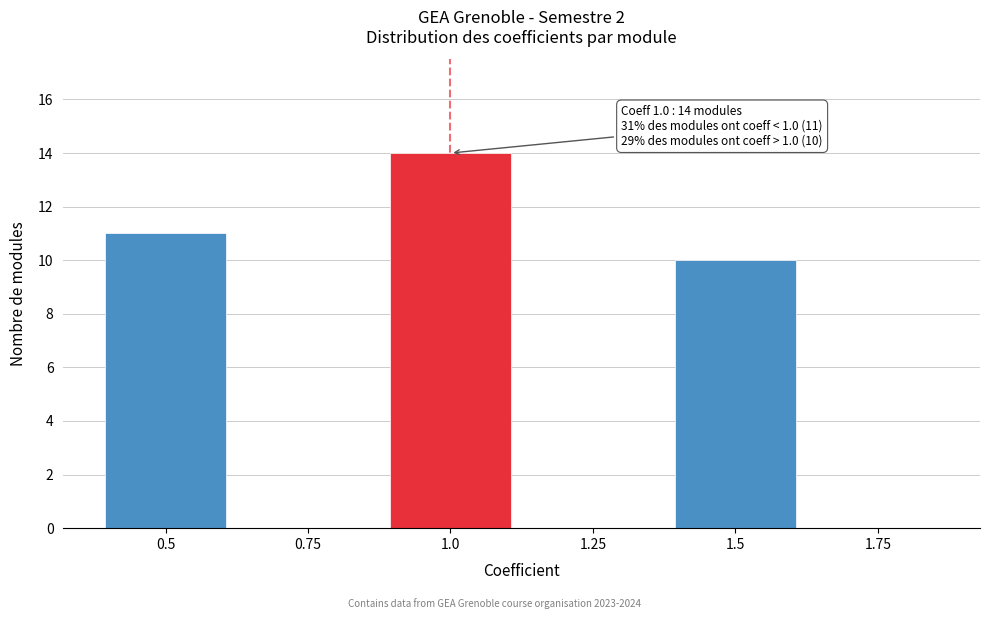

Which has a higher value, 1.5 or 1.0?

1.0